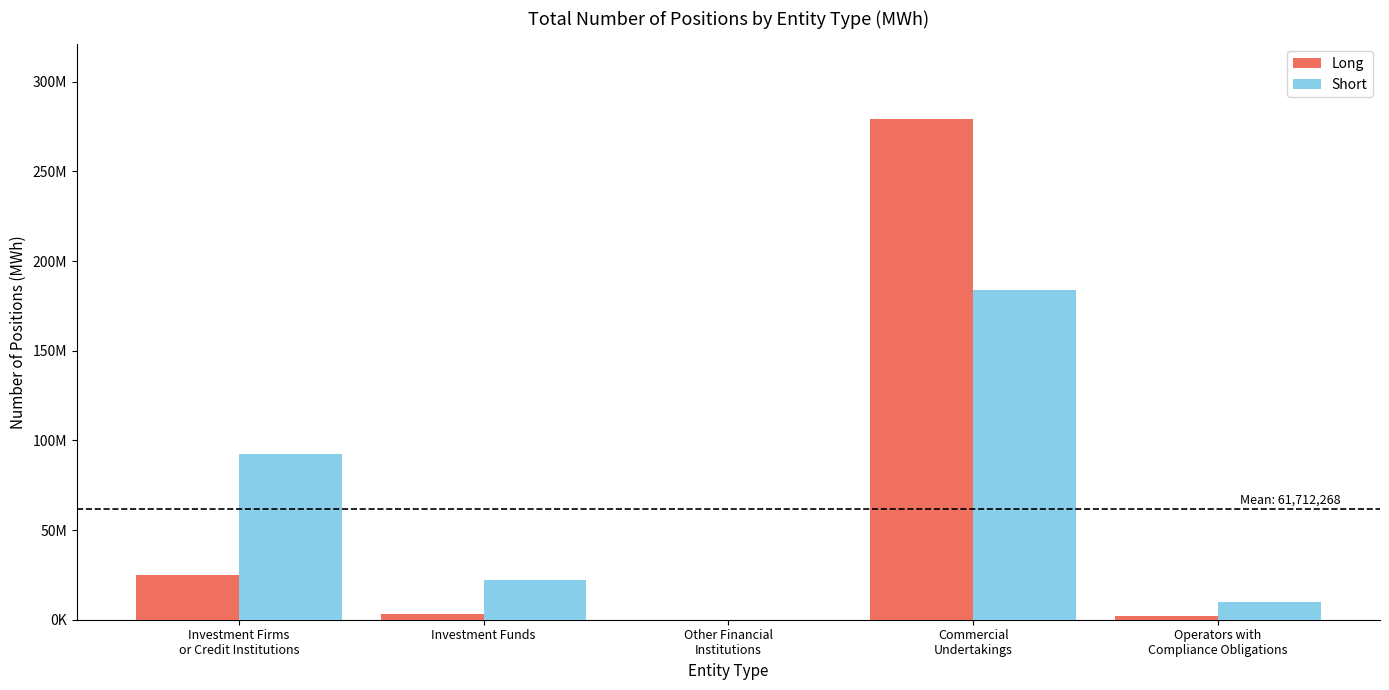

Reading right to left, list all the values displayed in this chart.

Long: 2181526	279144843	0	2995040	25101346
Short: 9659655	183796173	0	21893042	92351063